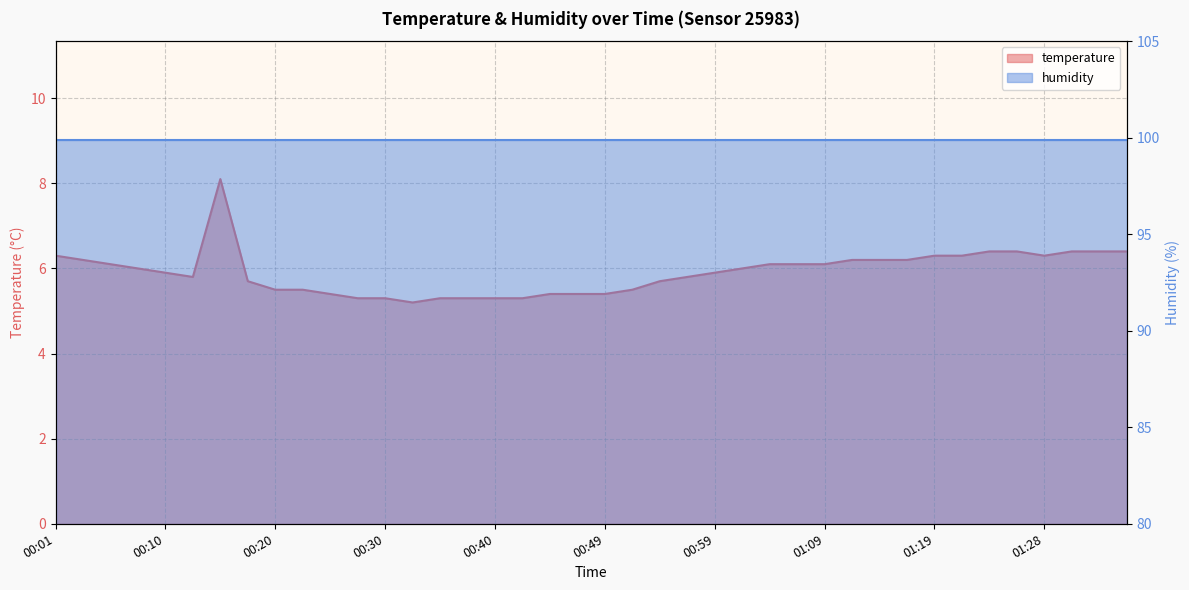

Is it true that the value at 00:49 is 5.4?

True